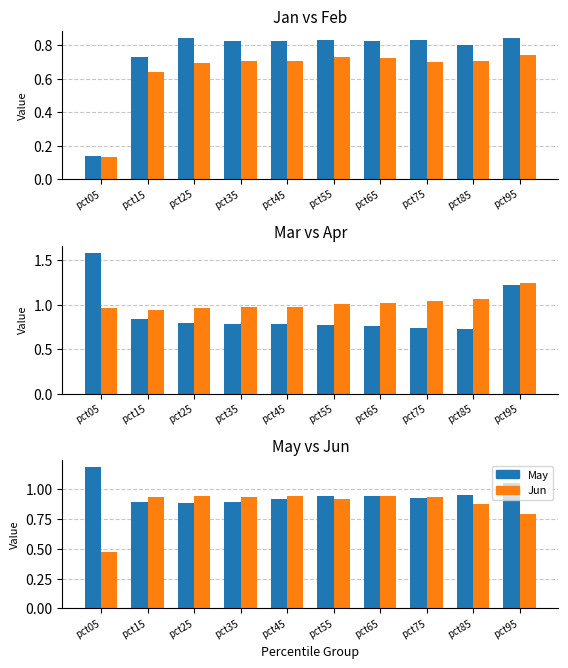

At which category does the chart reach its peak across all series?

pct05